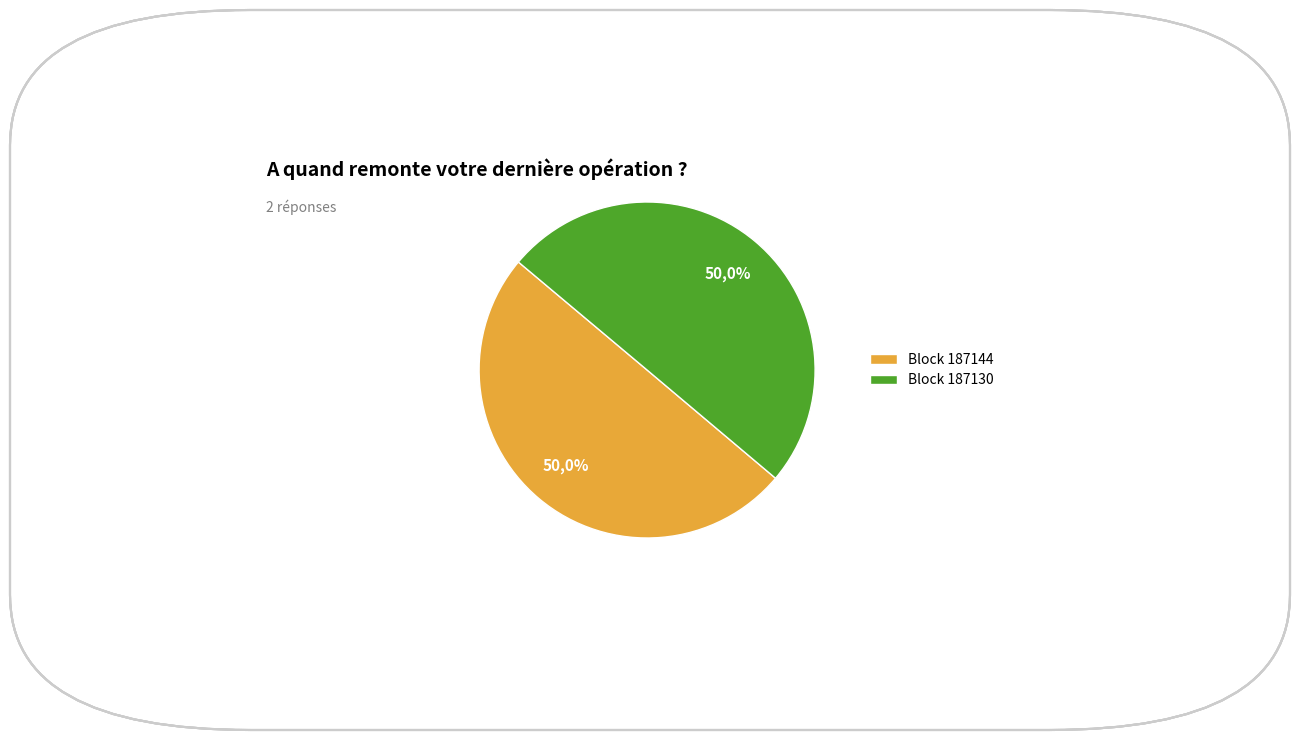

Count the number of slices in the pie.

2